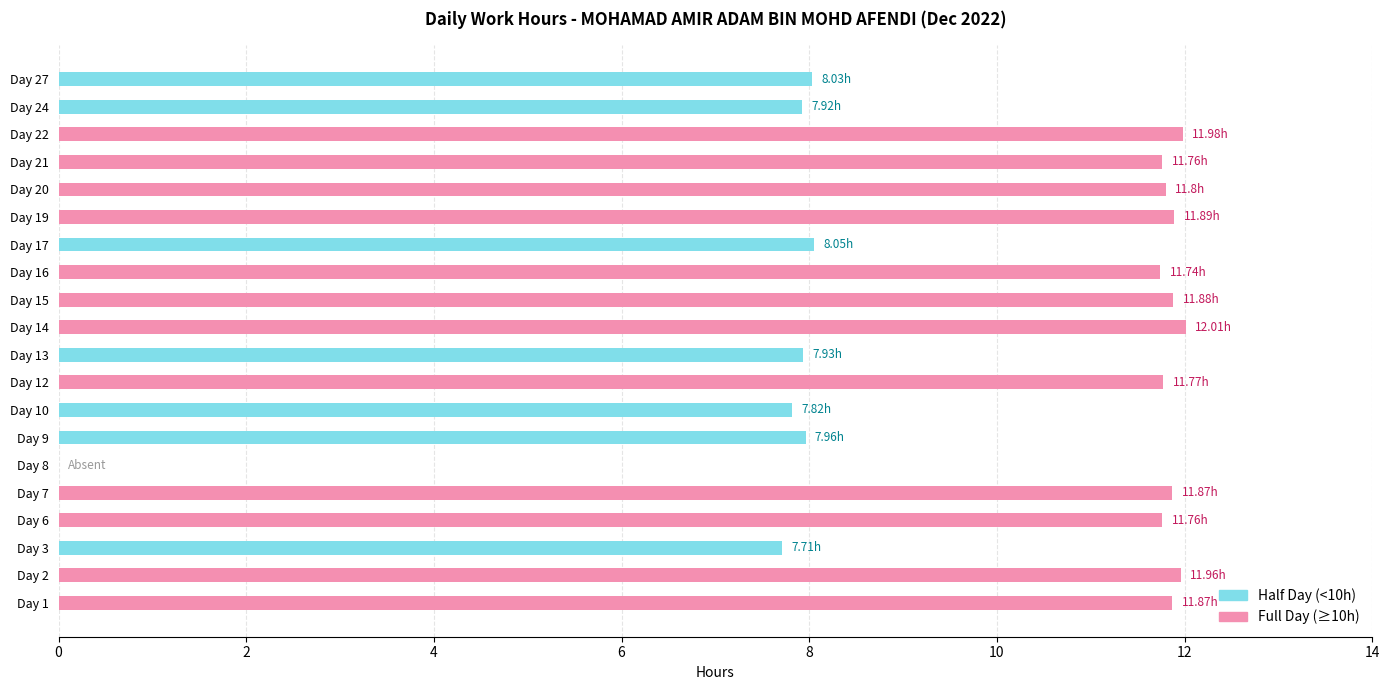

True or false: Half Day (<10h) has a value of 0.0 at Day 7.

True